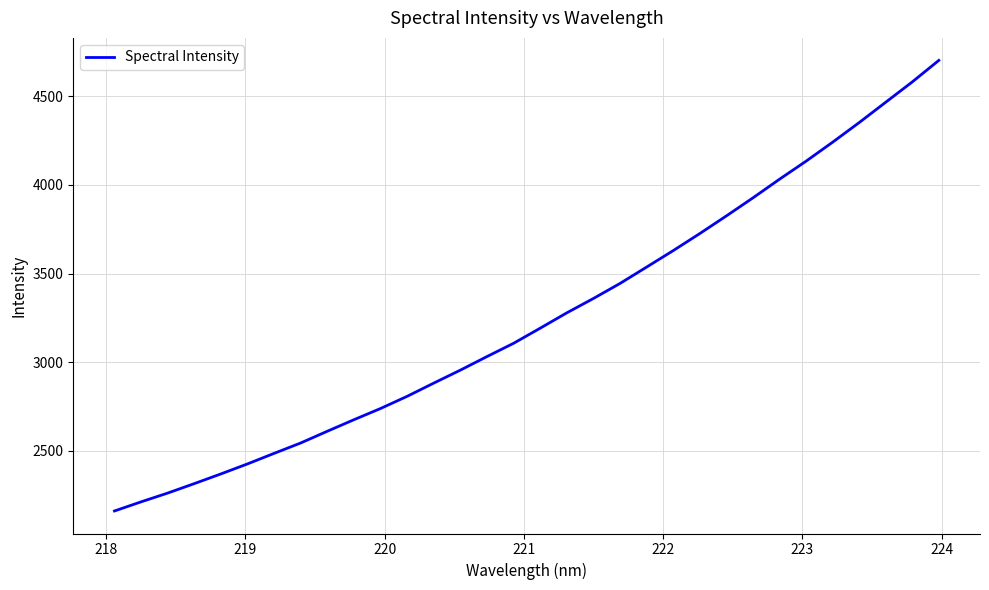

What is the difference between the maximum and minimum values?

2542.3